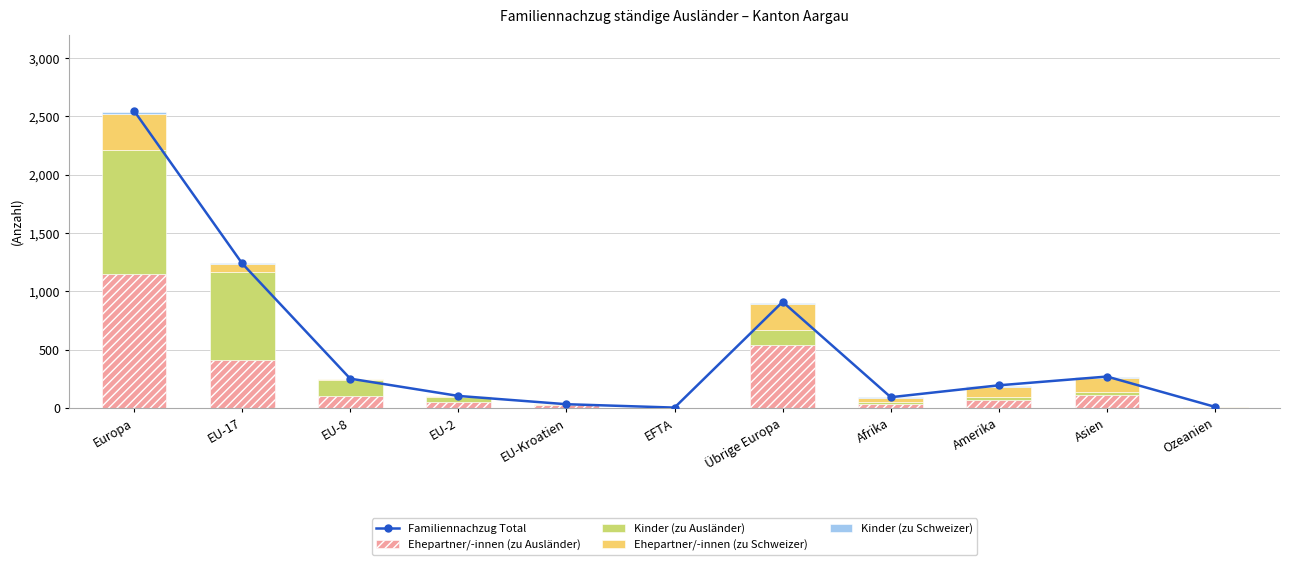

What is the label of the 10th bar from the right?

EU-17